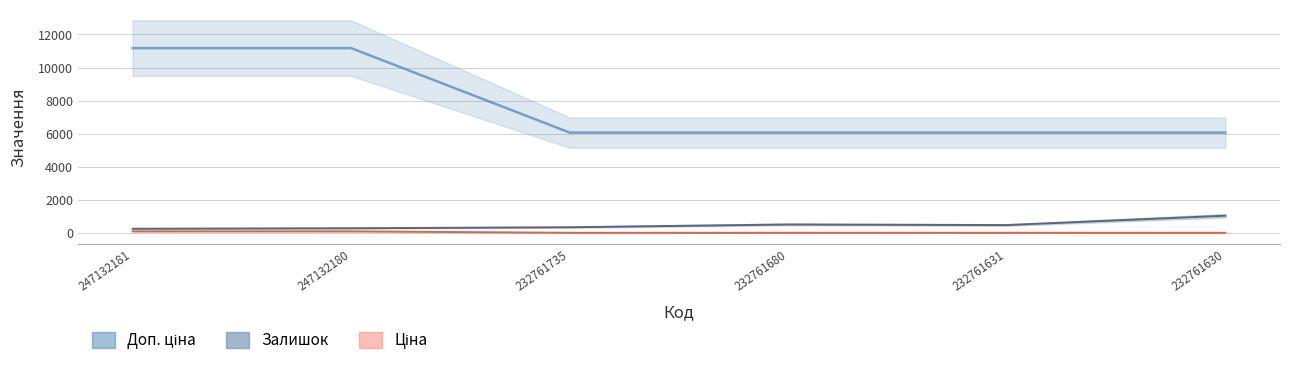

Does the chart have visible grid lines?

Yes